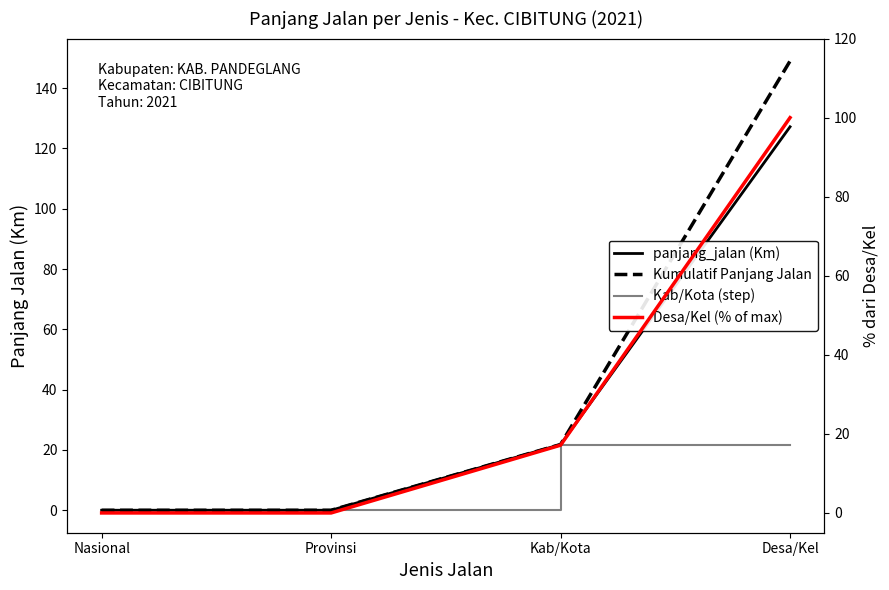

True or false: Kab/Kota (step) and Kumulatif Panjang Jalan intersect in this chart.

False